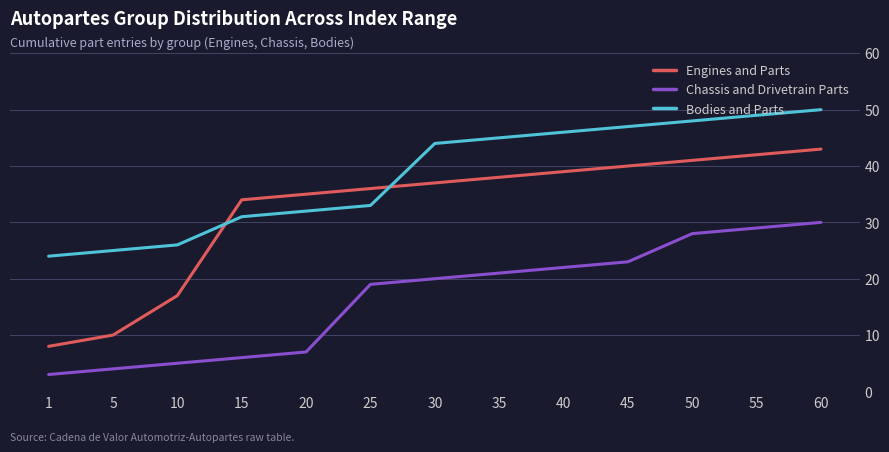

At which label does Bodies and Parts reach its minimum?

1